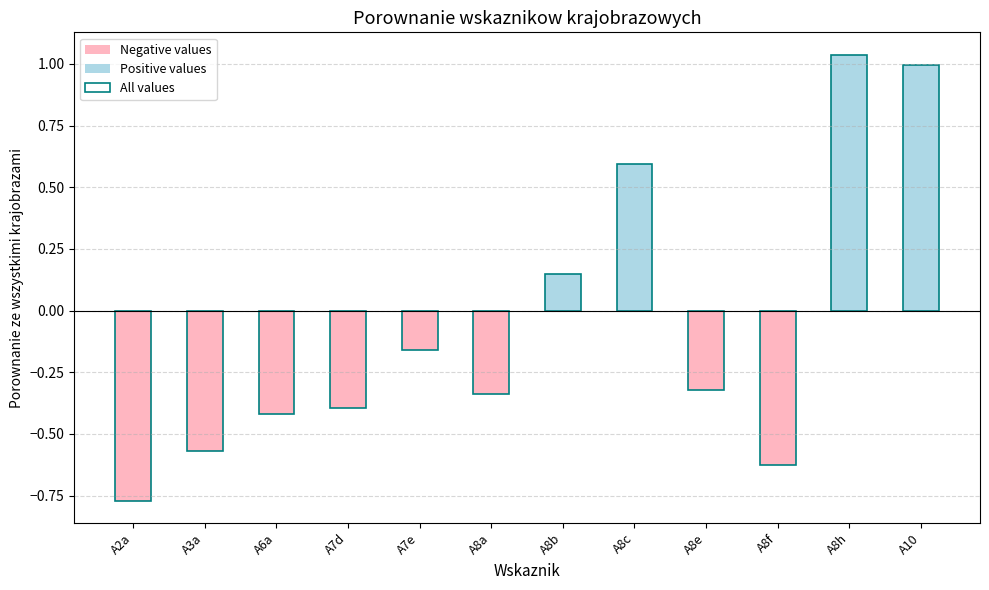

What is the smallest value displayed?

-0.8